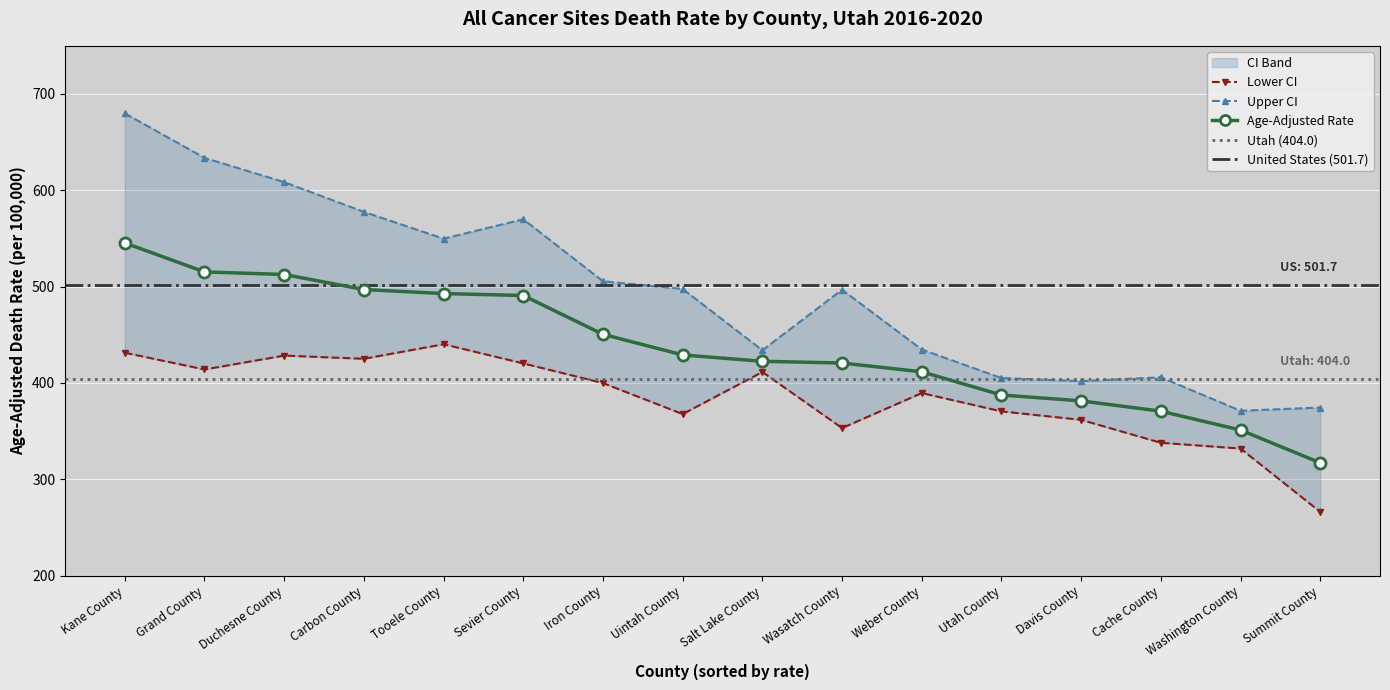

Which category has the lowest value across all series?

Summit County